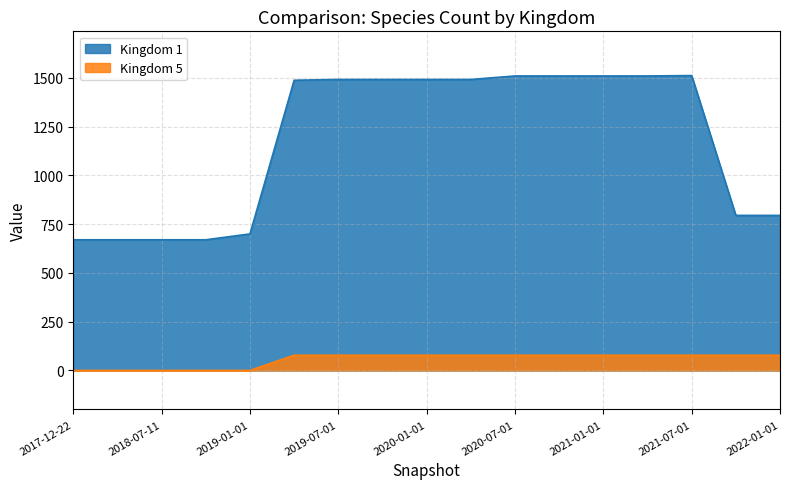

How many series are shown in this chart?

2